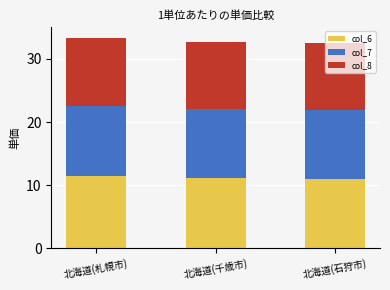

What is the total value across all series at 北海道(石狩市)?

32.6